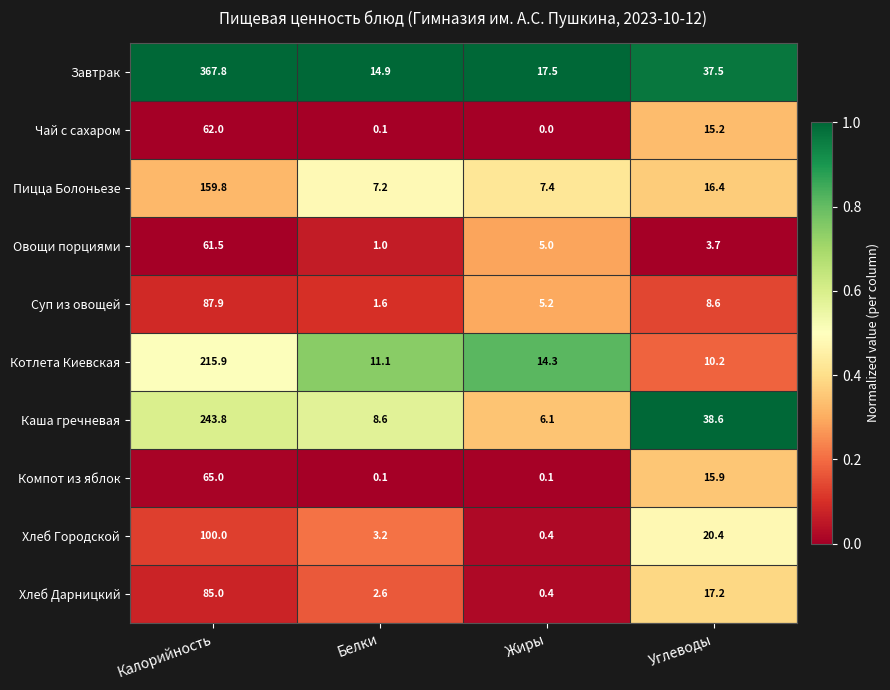

Rank the series by their maximum value, from lowest to highest.

Овощи порциями, Чай с сахаром, Компот из яблок, Хлеб Дарницкий, Суп из овощей, Хлеб Городской, Пицца Болоньезе, Котлета Киевская, Каша гречневая, Завтрак